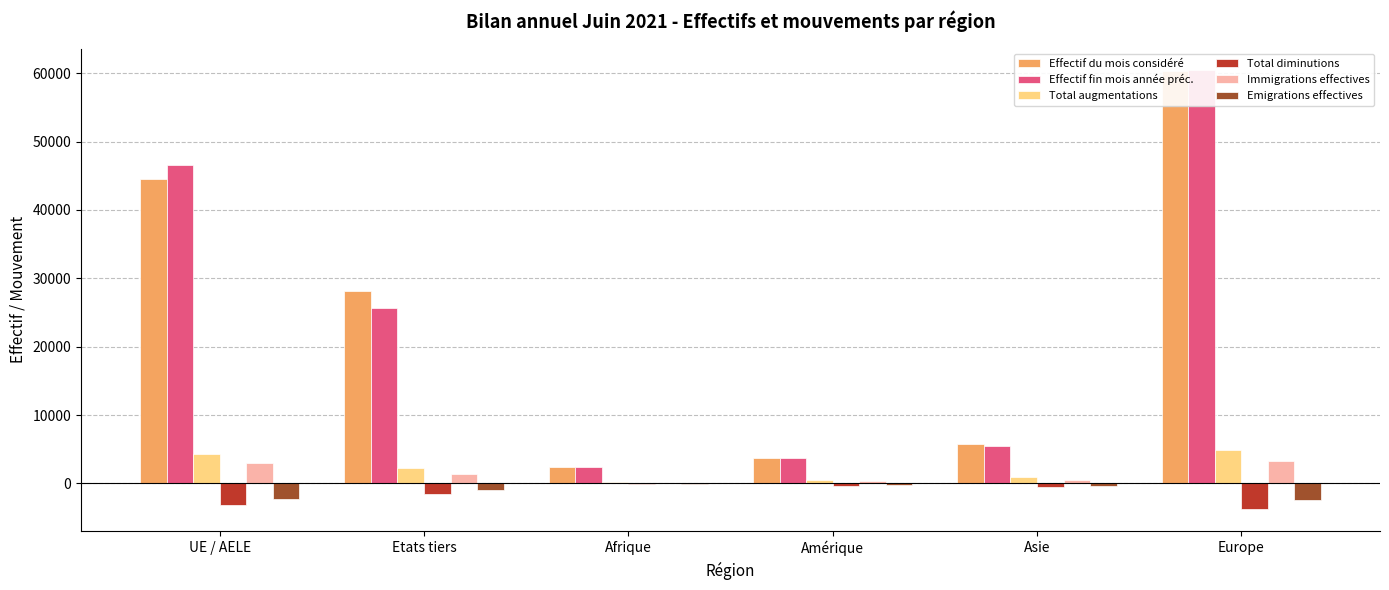

Reading left to right, transcribe all the data shown in this chart.

Effectif du mois considéré: 44470	28079	2394	3784	5785	60263
Effectif fin mois année préc.: 46575	25641	2328	3706	5474	60393
Total augmentations: 4265	2301	204	509	875	4934
Total diminutions: -3138	-1581	-121	-318	-484	-3769
Immigrations effectives: 2924	1381	116	378	492	3286
Emigrations effectives: -2208	-902	-53	-242	-339	-2454